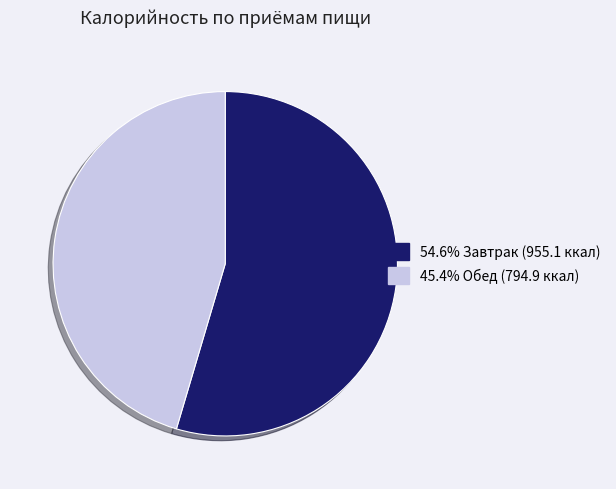

Does any single category account for the majority?

Yes